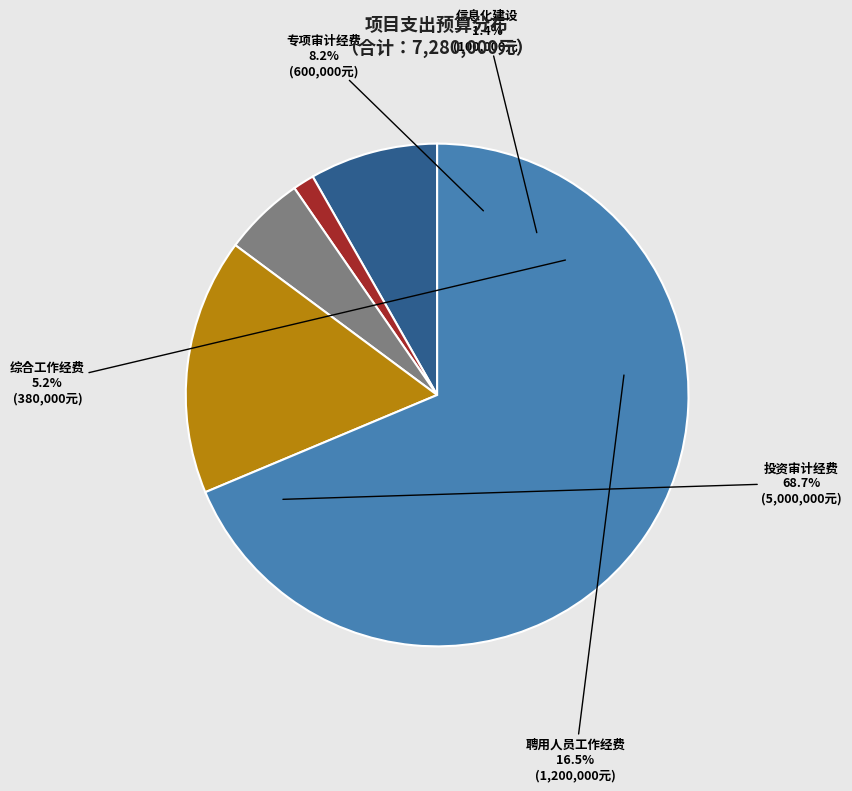

Does any single category account for the majority?

Yes